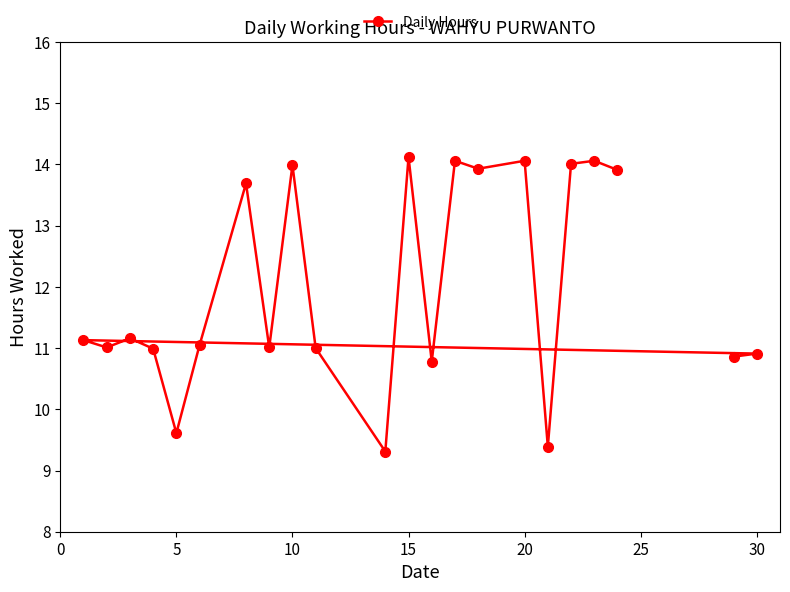

What is the difference between the maximum and minimum values?

4.8